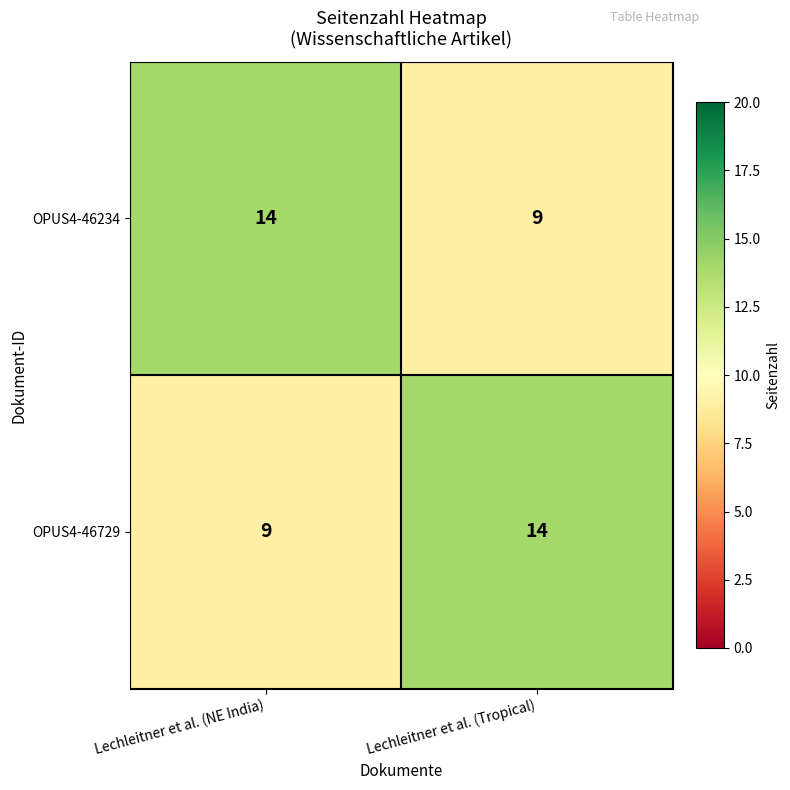

What value does the OPUS4-46729 series have at Lechleitner et al. (NE India)?

9